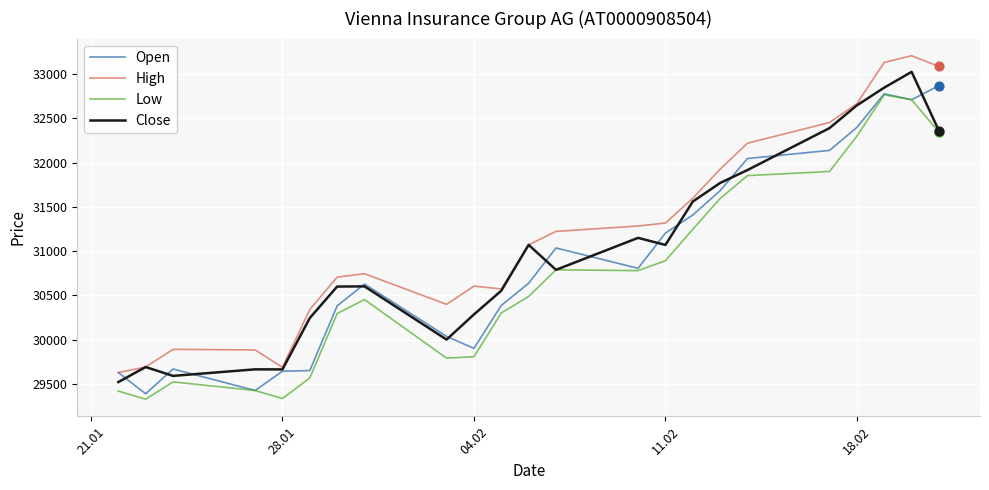

What is the lowest value of the Close series?

29520